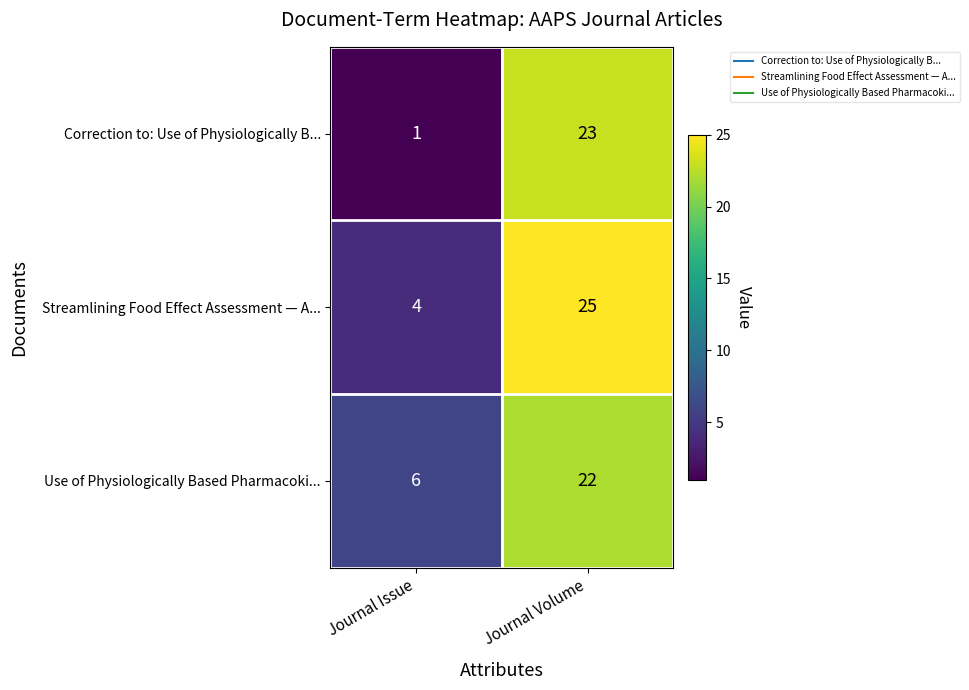

At which label is Streamlining Food Effect Assessment — A... closest to 14?

Journal Issue